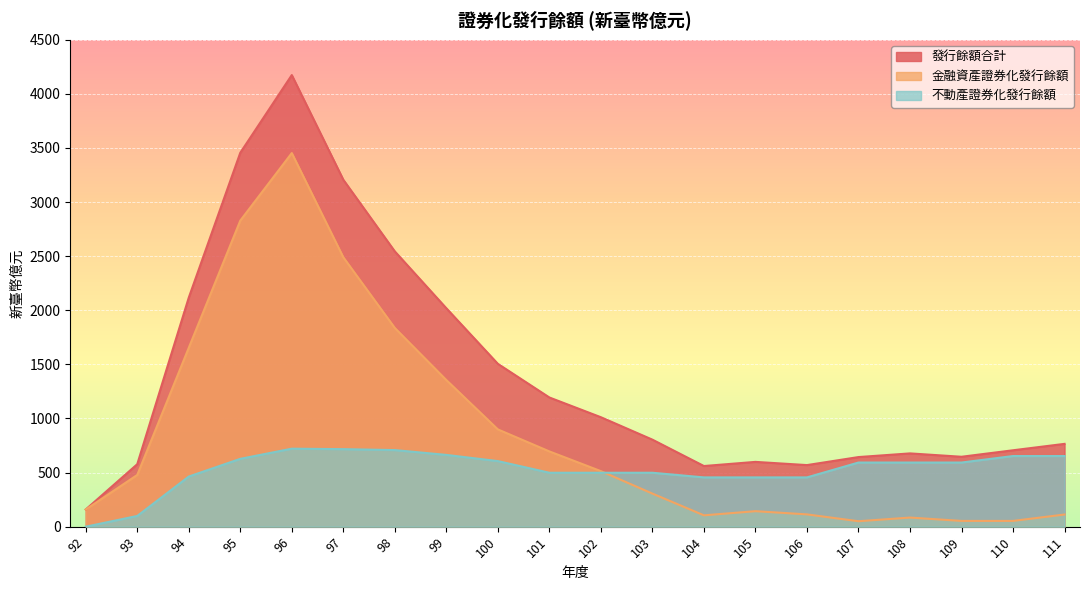

The value of 金融資產證券化發行餘額 at 102 is 193.4. True or false?

False